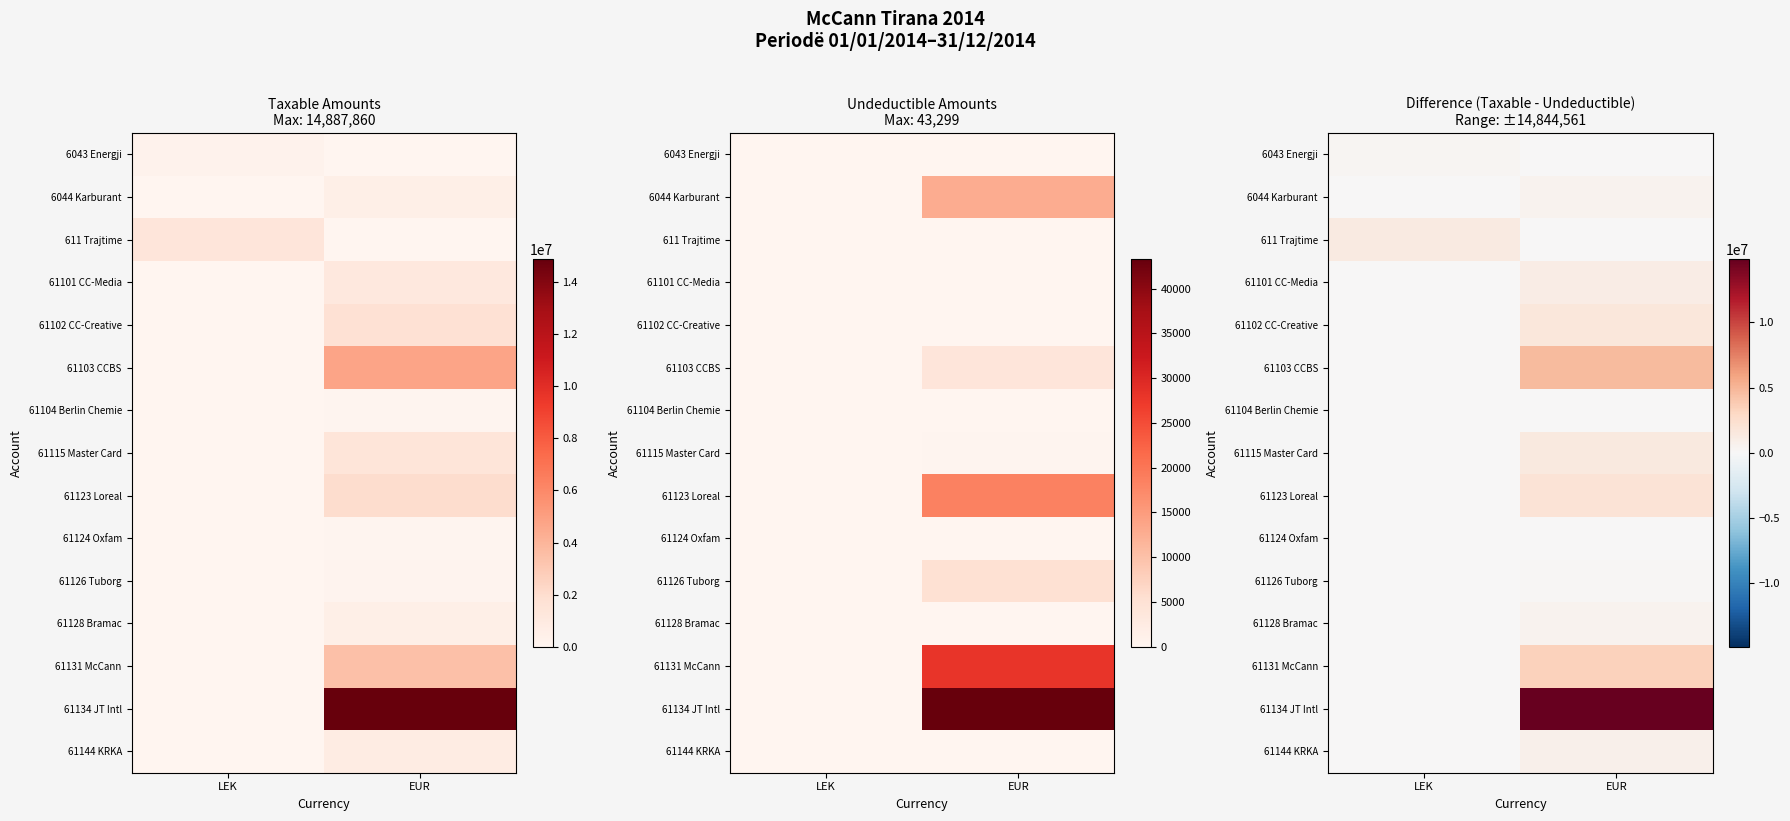

Is the value of 61134 JT Intl at EUR greater than the value of 61103 CCBS at LEK?

Yes